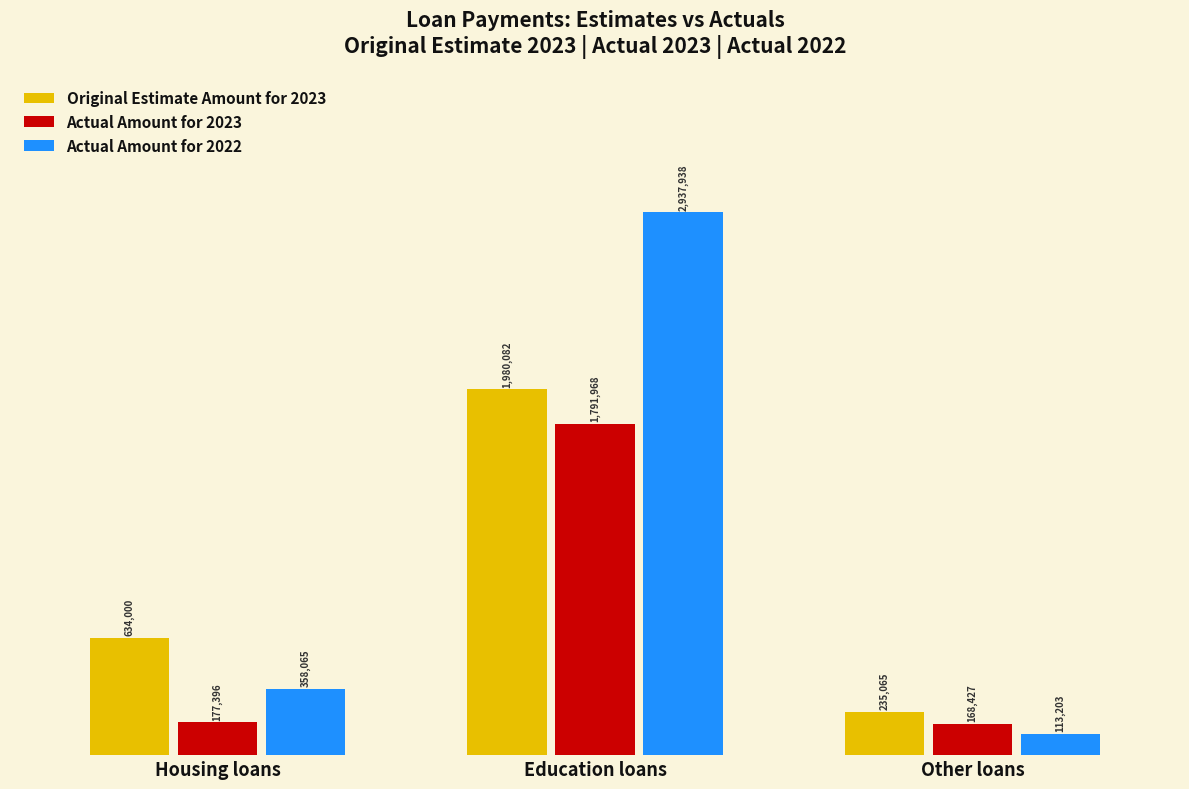

What is the value of the Original Estimate Amount for 2023 bar at the 3rd from the left?

235065